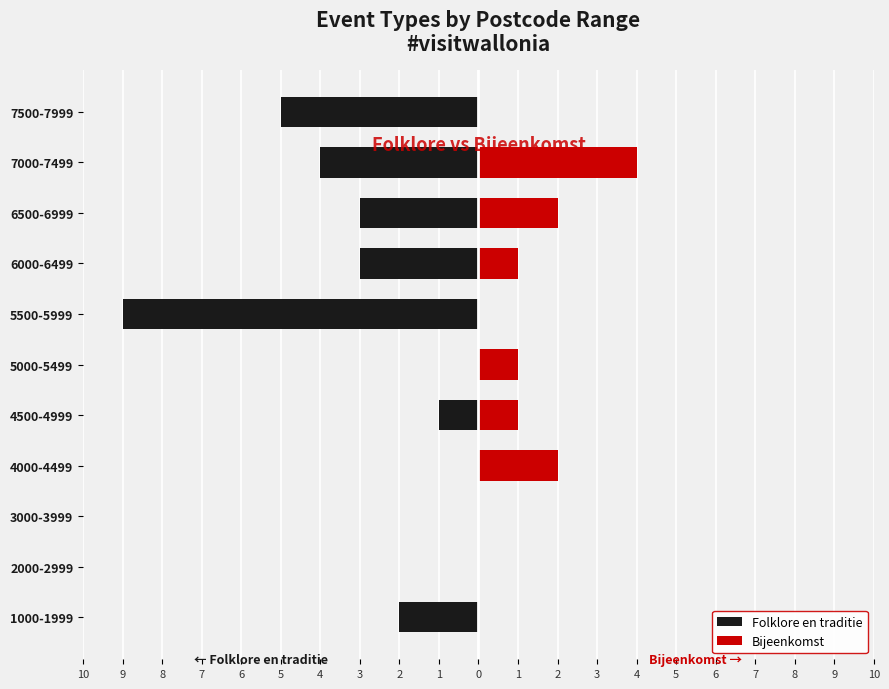

What is the difference between the highest and lowest values at 5000-5499?

1